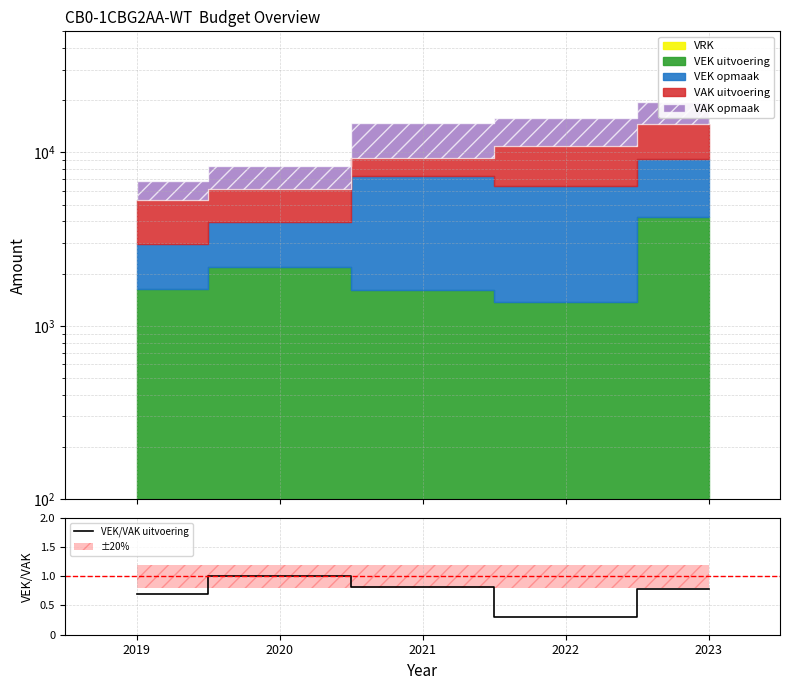

What is the average value?

0.7